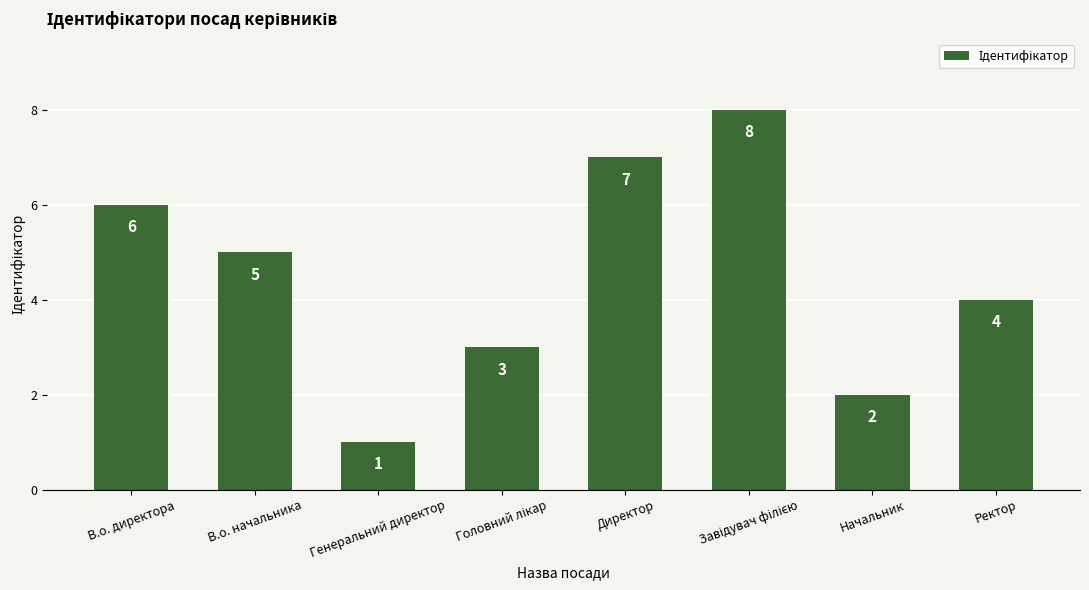

How many data points does each series have?

8